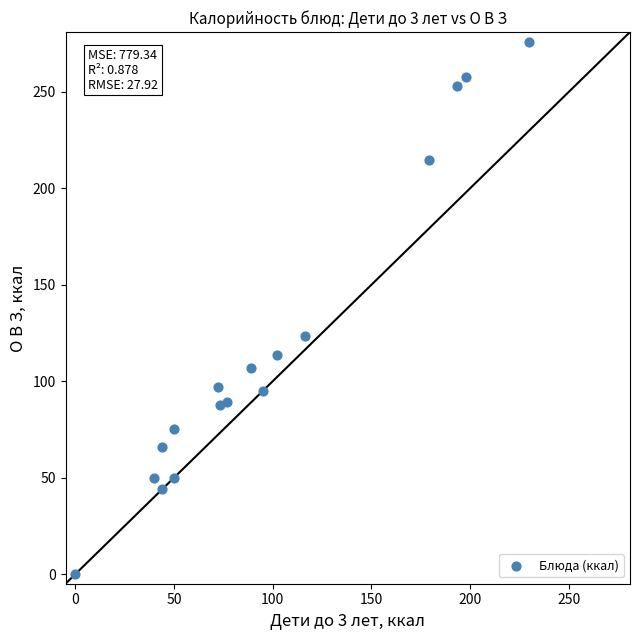

What Y value in the scatter plot is closest to 138?

123.2